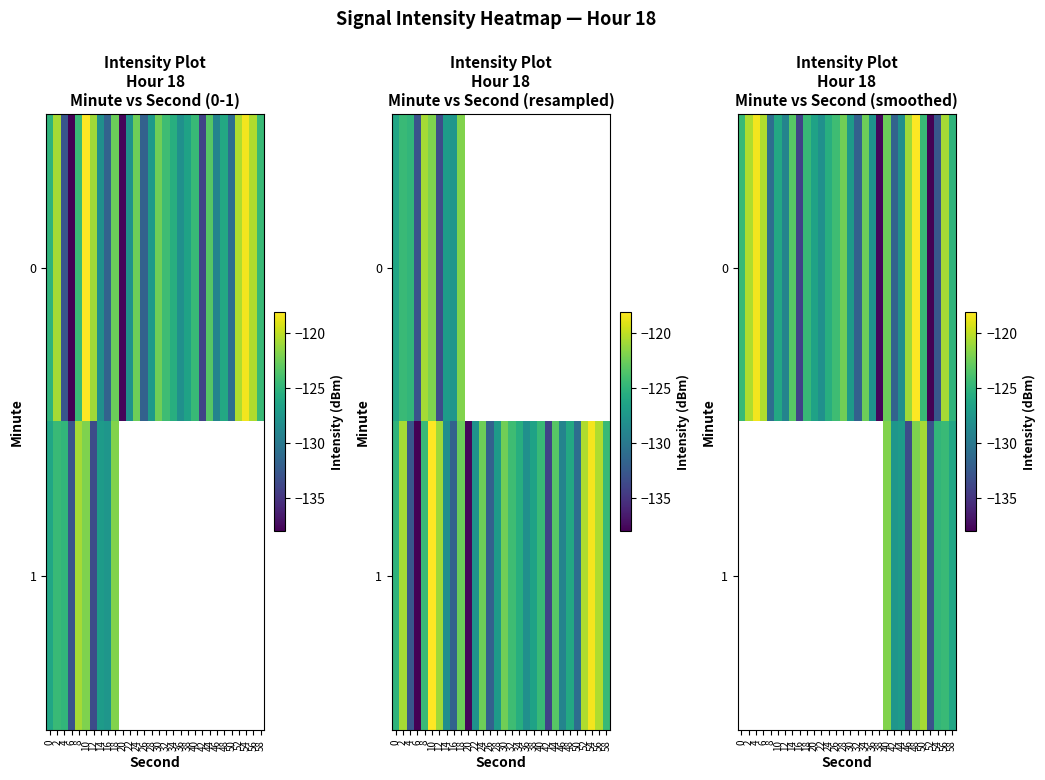

Between 32 and 30, which is larger?

30